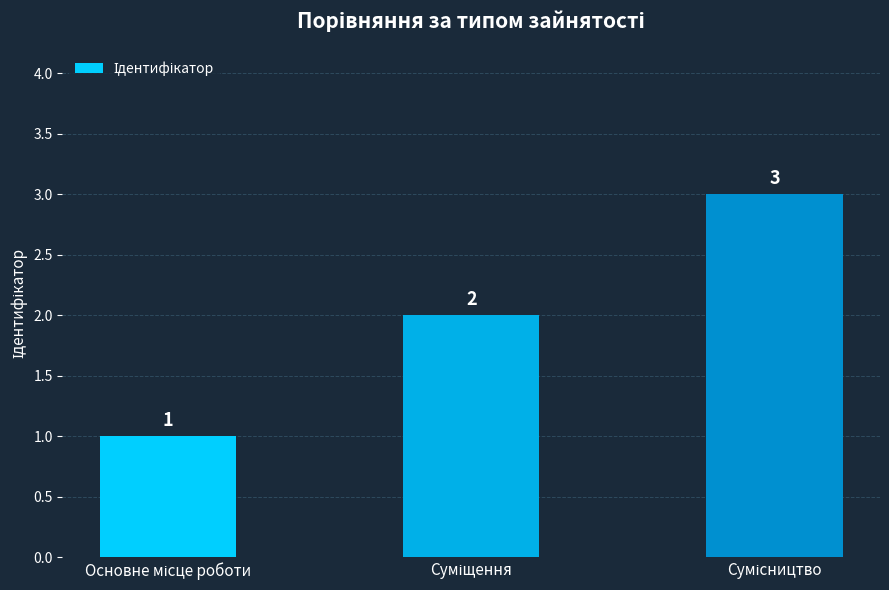

What is the maximum value shown in the chart?

3